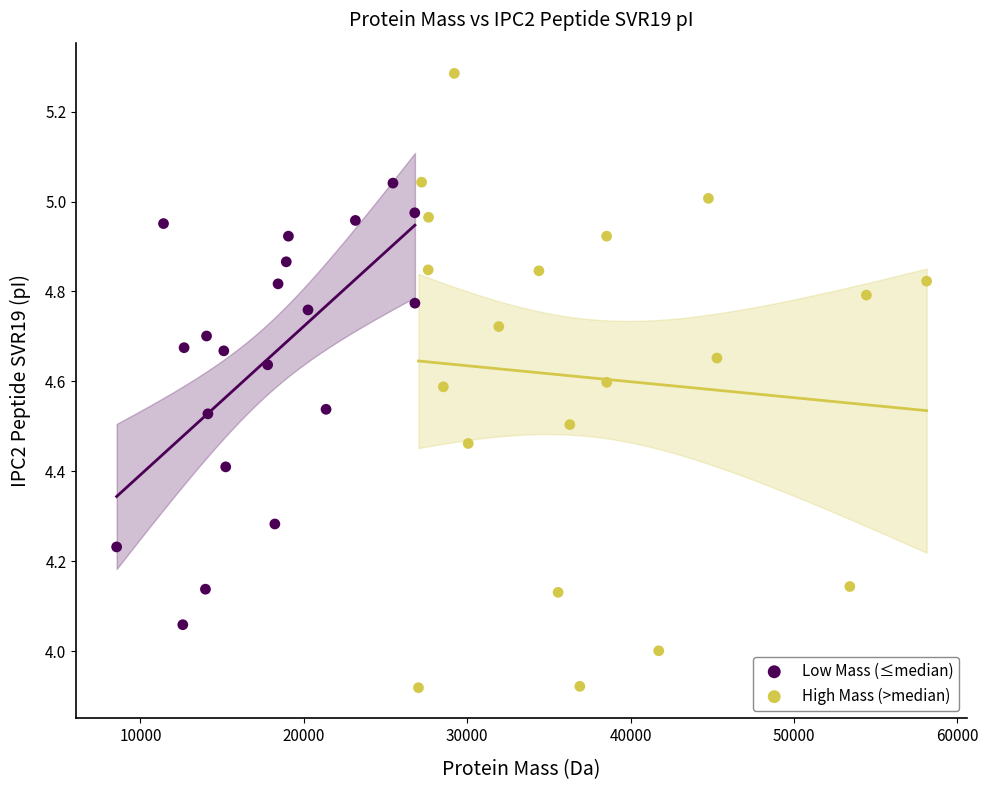

Which series contains the lowest Y value?

High Mass (>median)